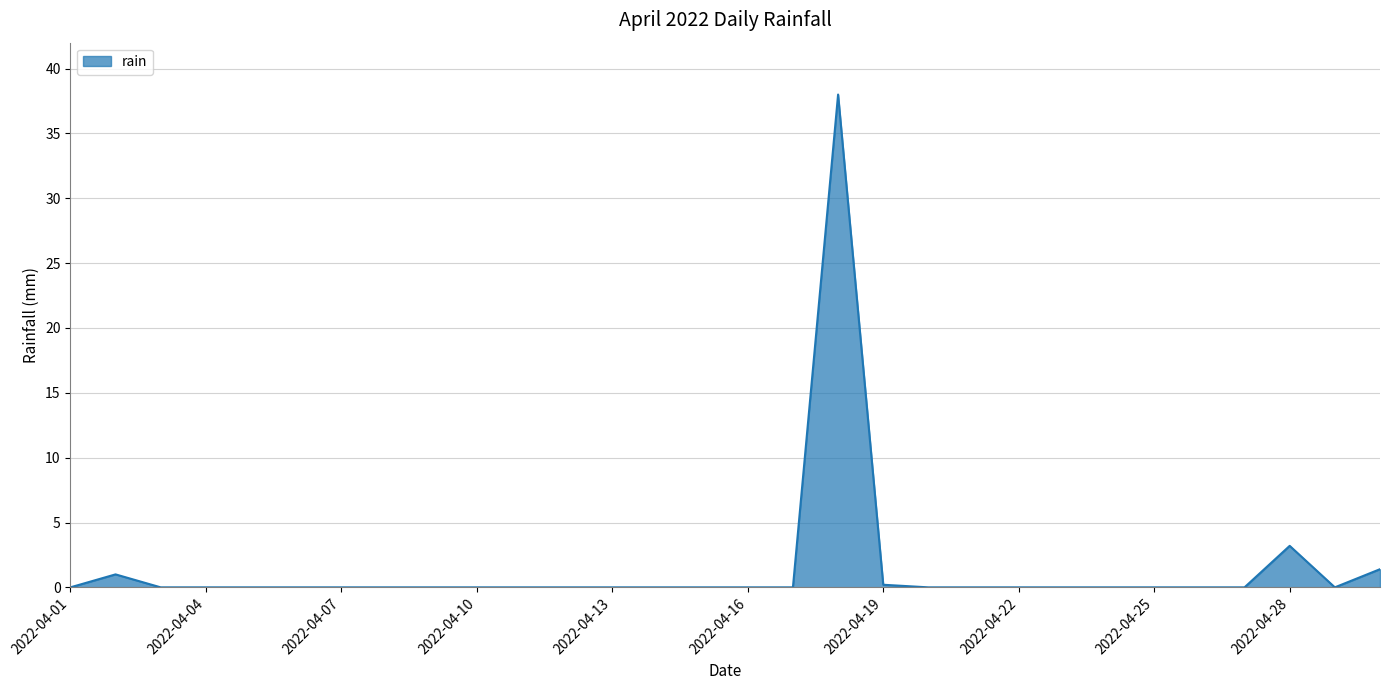

What is the maximum value shown in the chart?

38.0